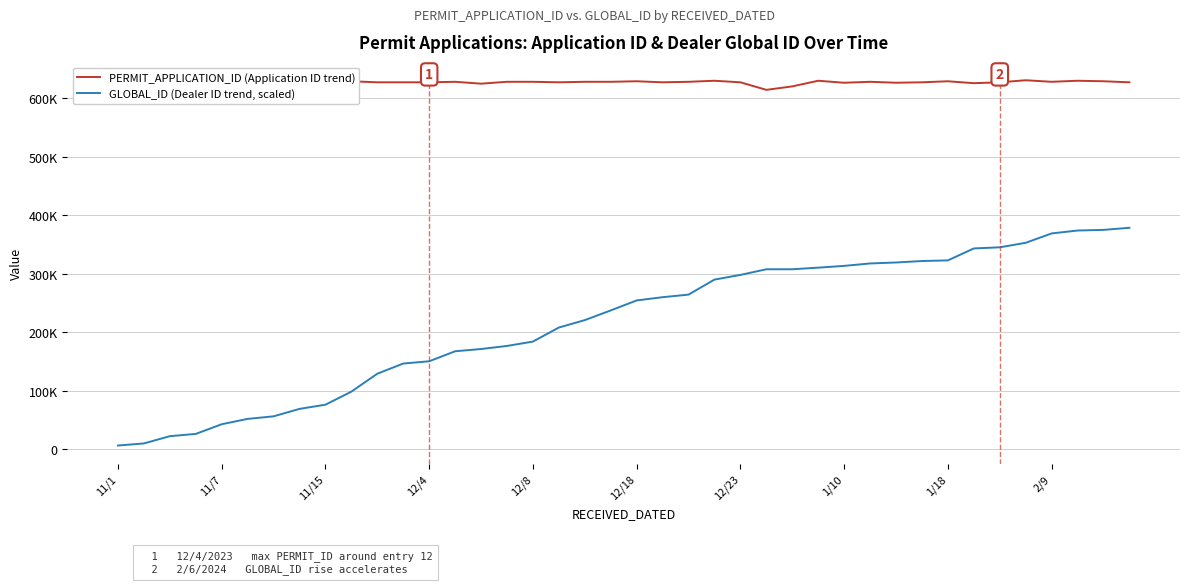

At how many categories does at least one series exceed 564251?

40